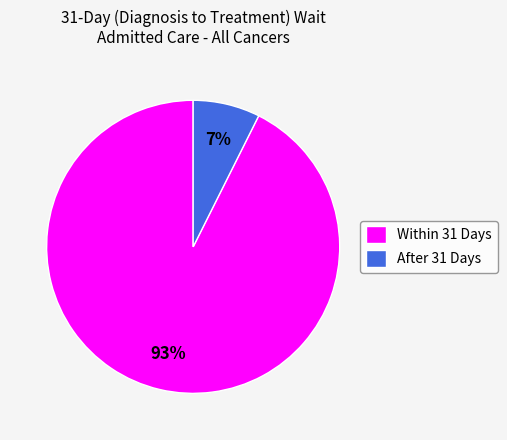

How many slices are in this pie chart?

2